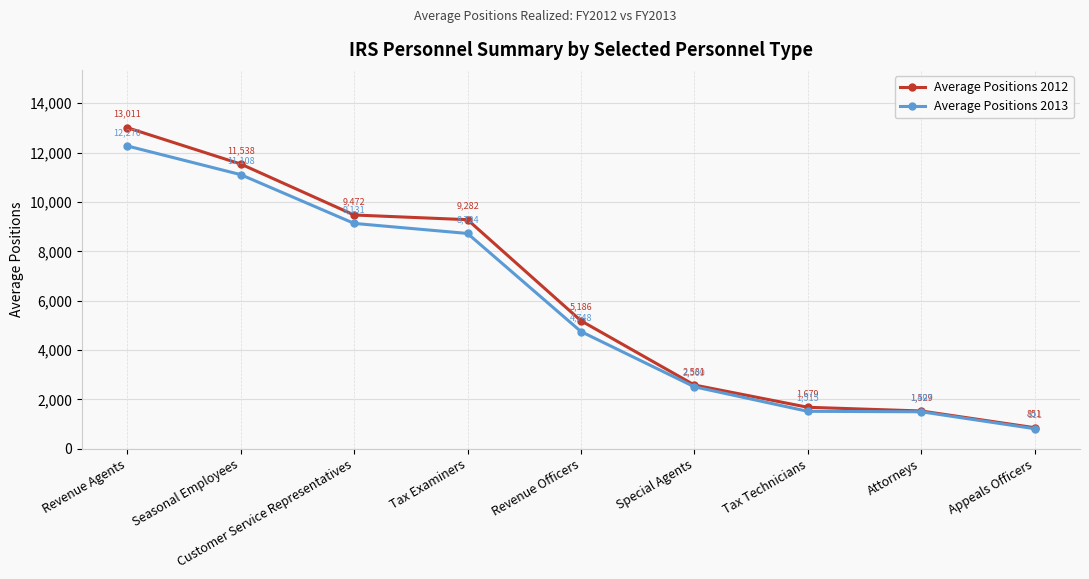

What is the total value across all series at Attorneys?

3026.1